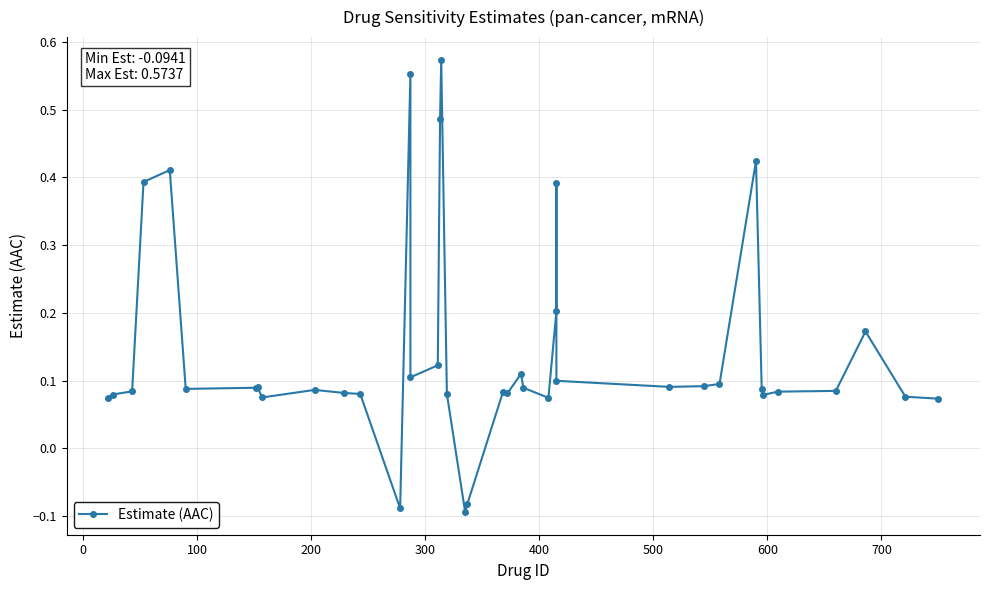

Count the values in the range 0 to 1.

37